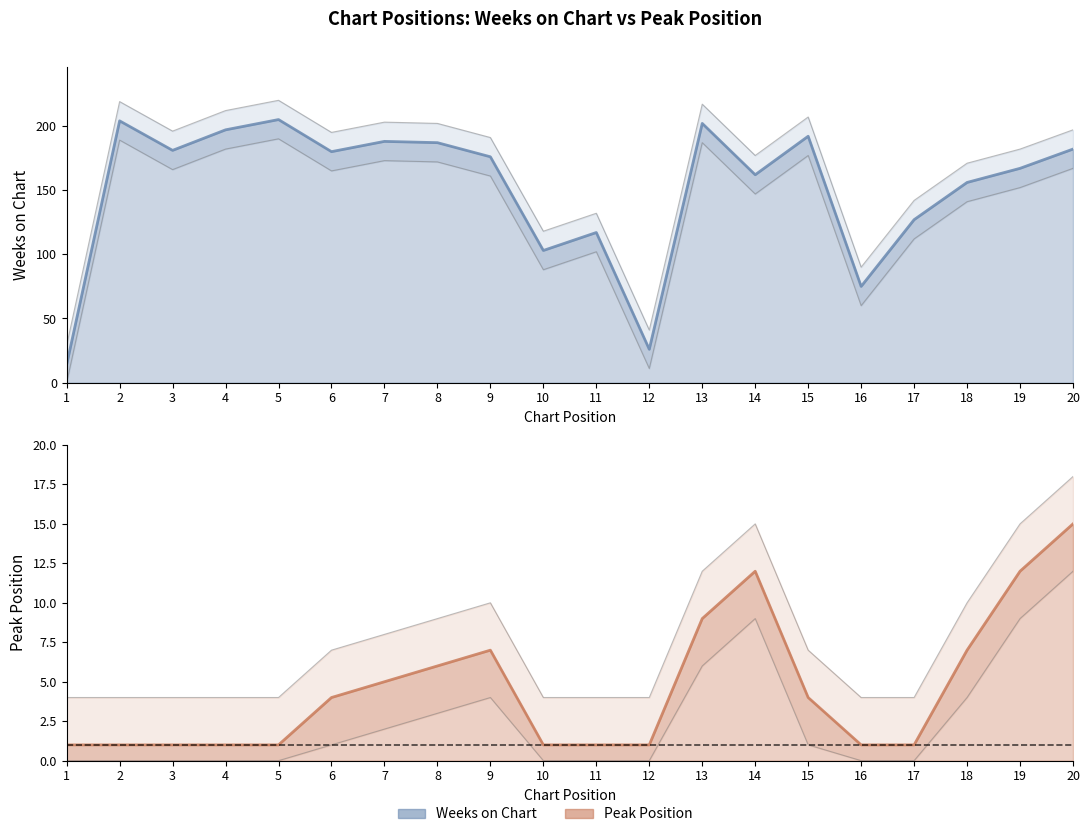

List the labels in order of Peak Position value, largest first.

20, 14, 19, 13, 9, 18, 8, 7, 6, 15, 1, 2, 3, 4, 5, 10, 11, 12, 16, 17